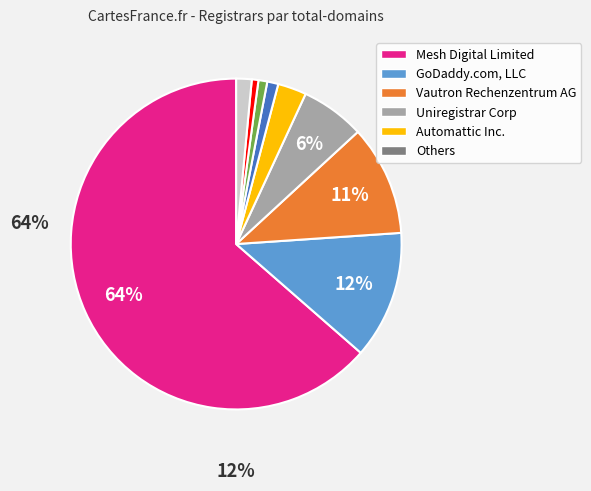

To the nearest percent, what is the average slice percentage?

11%